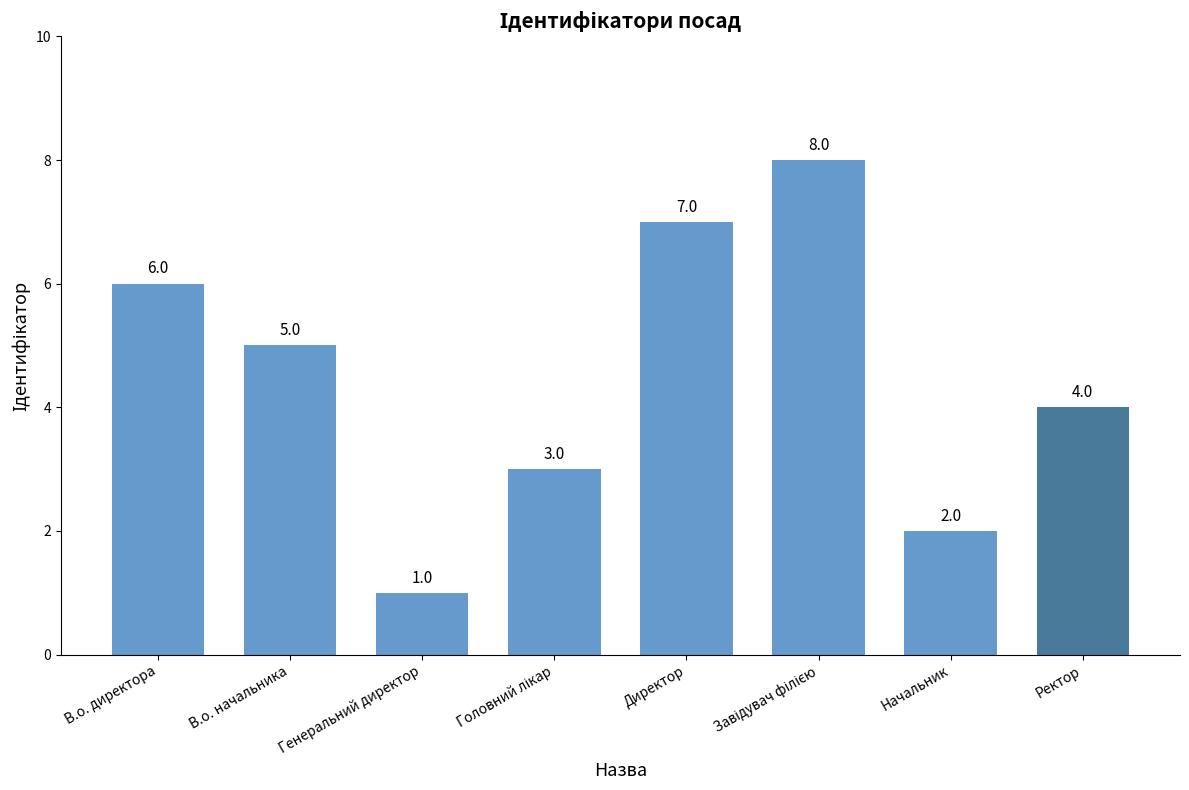

Reading left to right, transcribe all the data shown in this chart.

6	5	1	3	7	8	2	4